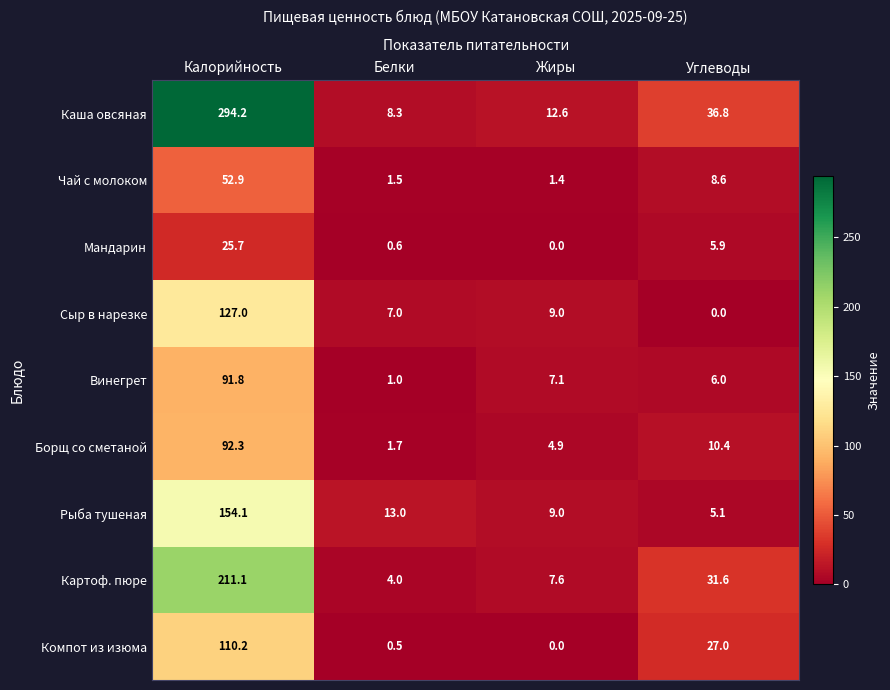

Where is Картоф. пюре nearest to the value 107?

Углеводы